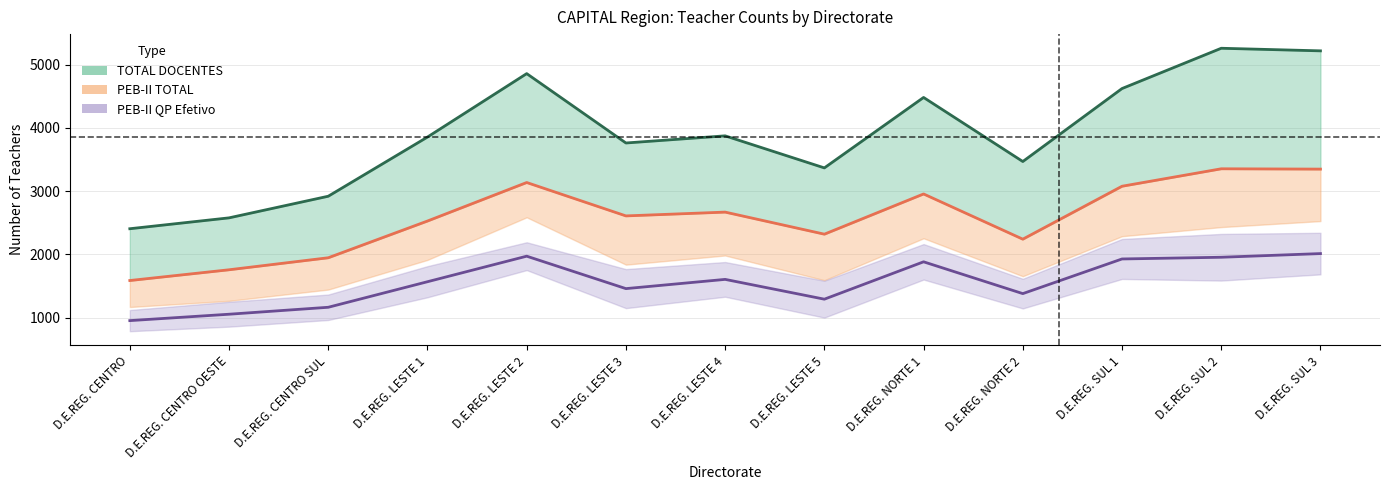

True or false: PEB-II QP Efetivo has more than 2 points higher than both neighbors.

True